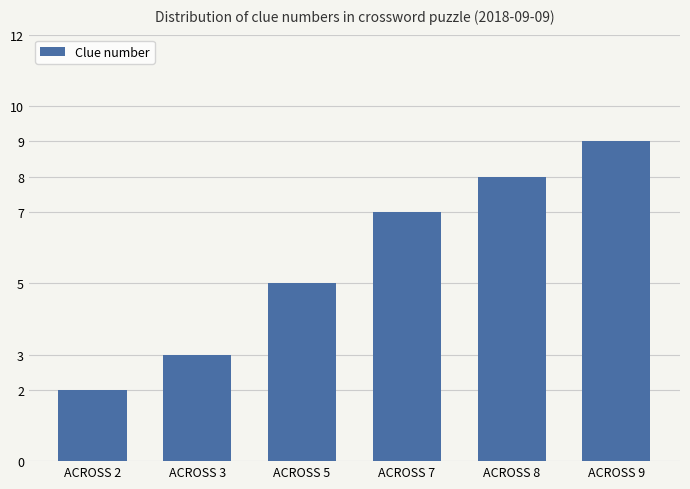

Reading right to left, what are all the values shown in this chart?

9	8	7	5	3	2